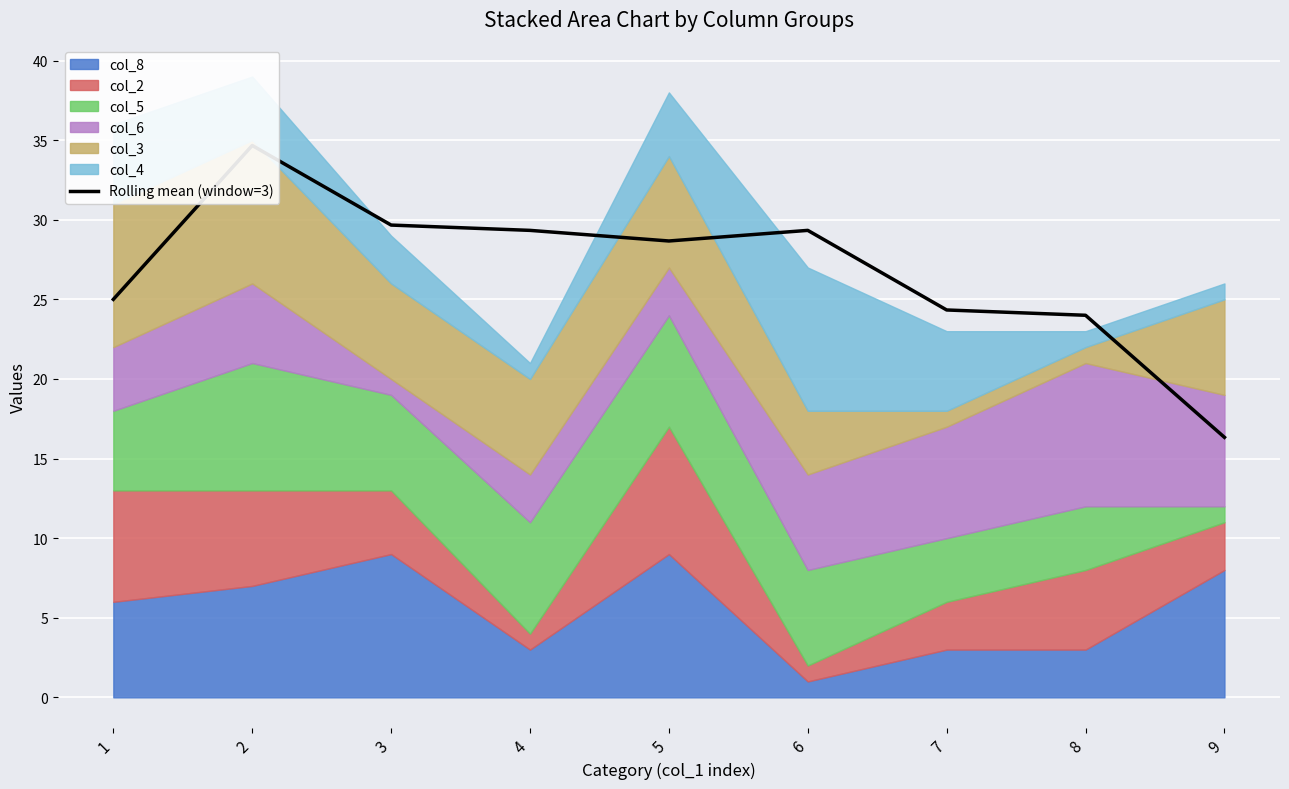

How many interior local valleys (lower than both neighbors) does the data have?

1